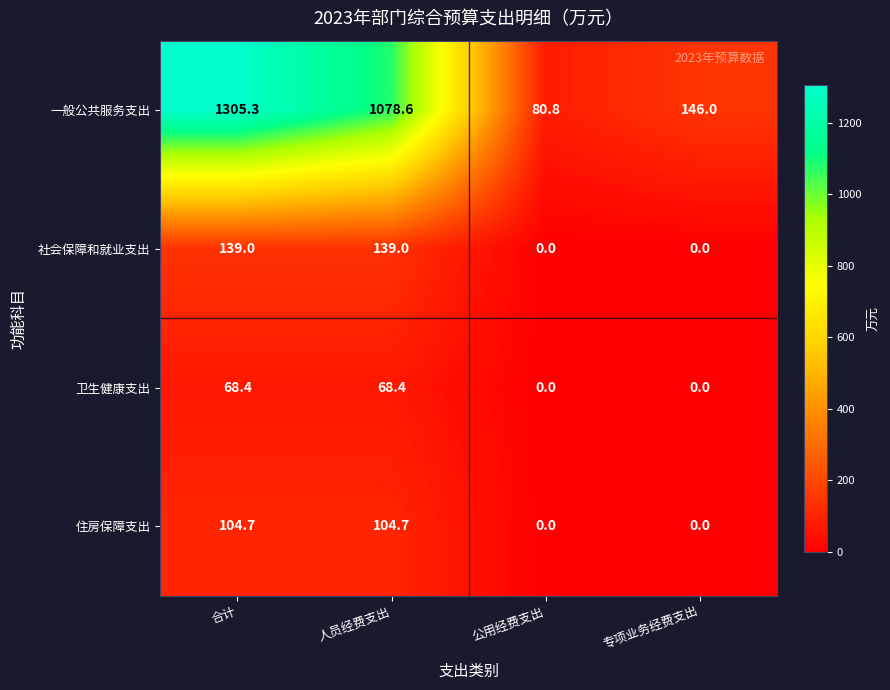

Reading left to right, transcribe all the data shown in this chart.

一般公共服务支出: 1305.3	1078.6	80.8	146.0
社会保障和就业支出: 139.0	139.0	0.0	0.0
卫生健康支出: 68.4	68.4	0.0	0.0
住房保障支出: 104.7	104.7	0.0	0.0